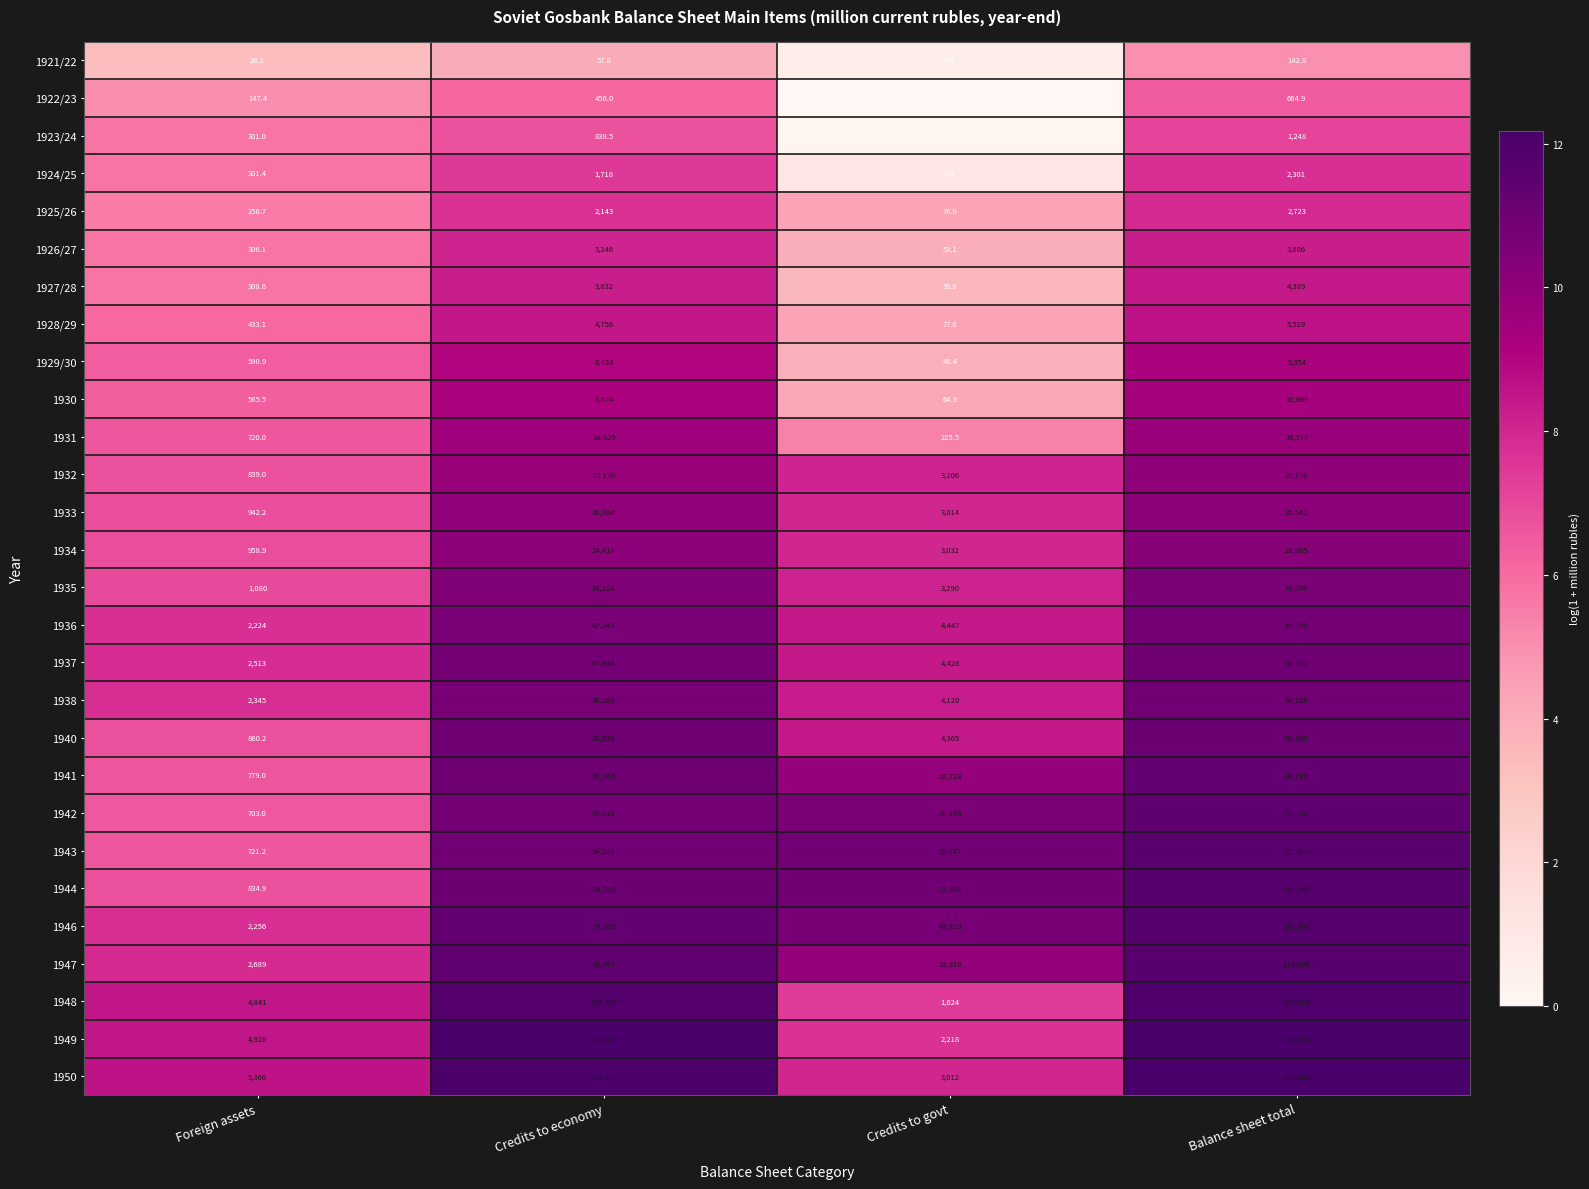

Is the value of 1934 at Credits to economy greater than the value of 1936 at Foreign assets?

Yes